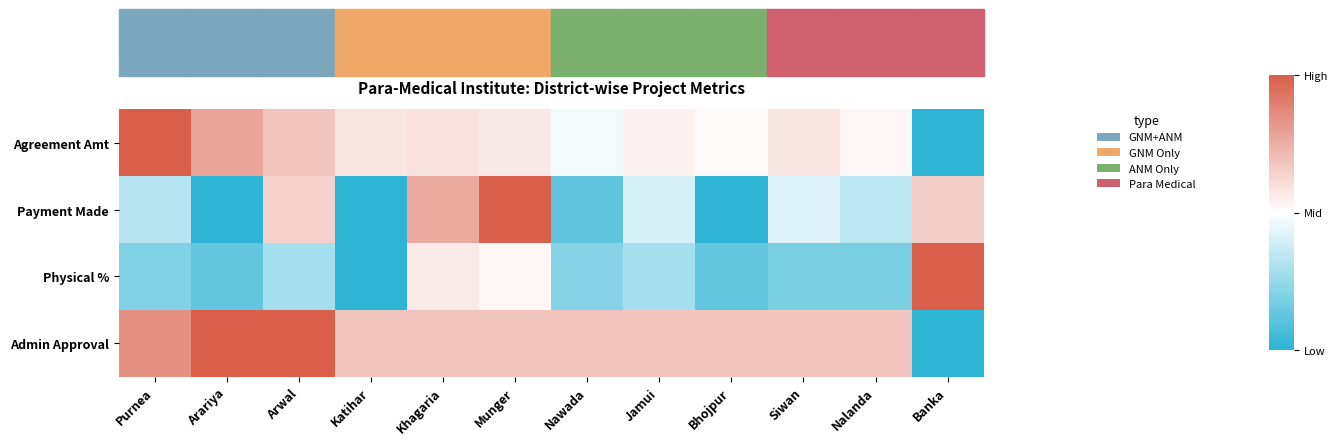

Rank the series by their maximum value, from highest to lowest.

Agreement Amt, Payment Made, Physical %, Admin Approval